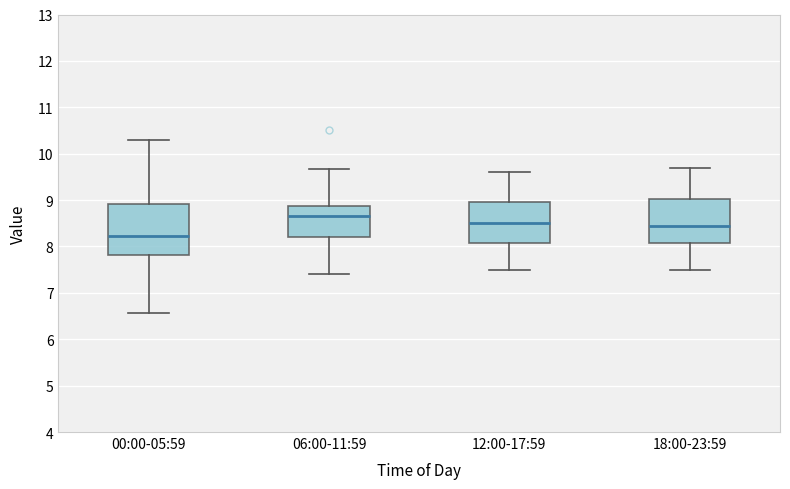

Reading left to right, read every box against the y-axis: the position of its median line, the range the box covers, and the ends of its whiskers. The values are not printed on the chart, so give them approximately, as read against the axis.

00:00-05:59: median 8.2, box 7.8 to 8.9, whiskers 6.6 to 10.3
06:00-11:59: median 8.7, box 8.2 to 8.9, whiskers 7.4 to 9.7
12:00-17:59: median 8.5, box 8.1 to 9.0, whiskers 7.5 to 9.6
18:00-23:59: median 8.5, box 8.1 to 9.0, whiskers 7.5 to 9.7